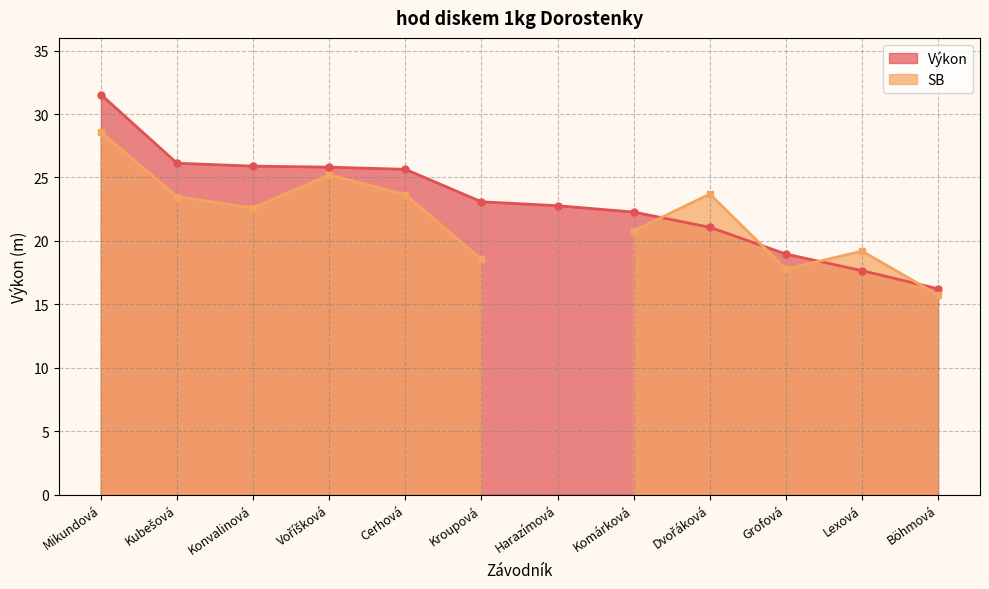

The value at Dvořáková is 10.9. True or false?

False